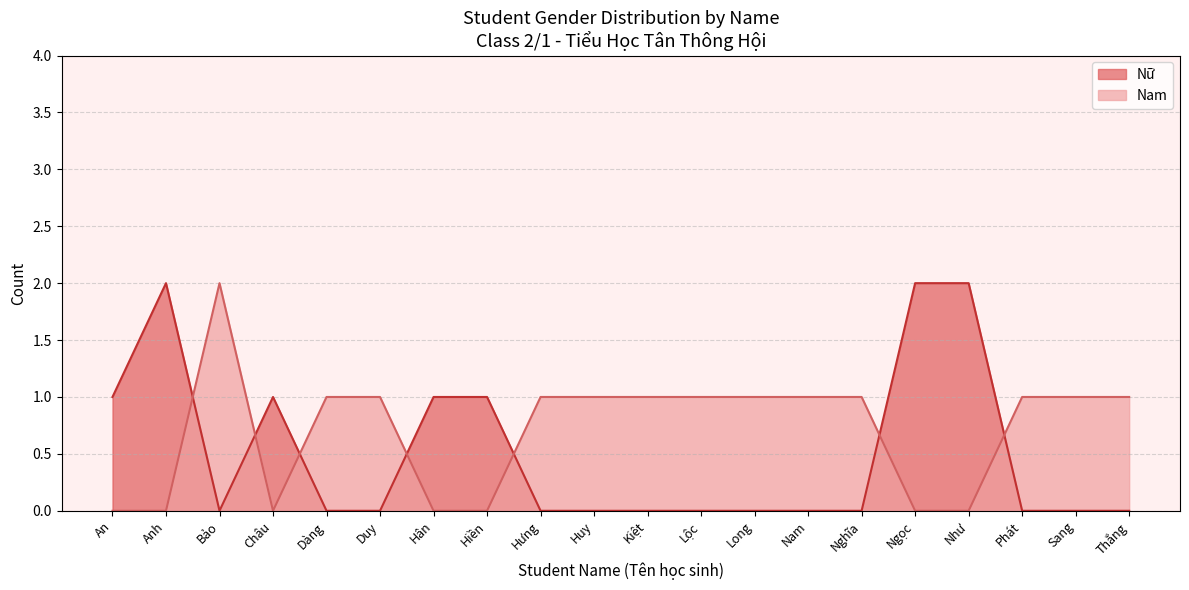

True or false: Nữ has more than 1 points higher than both neighbors.

True